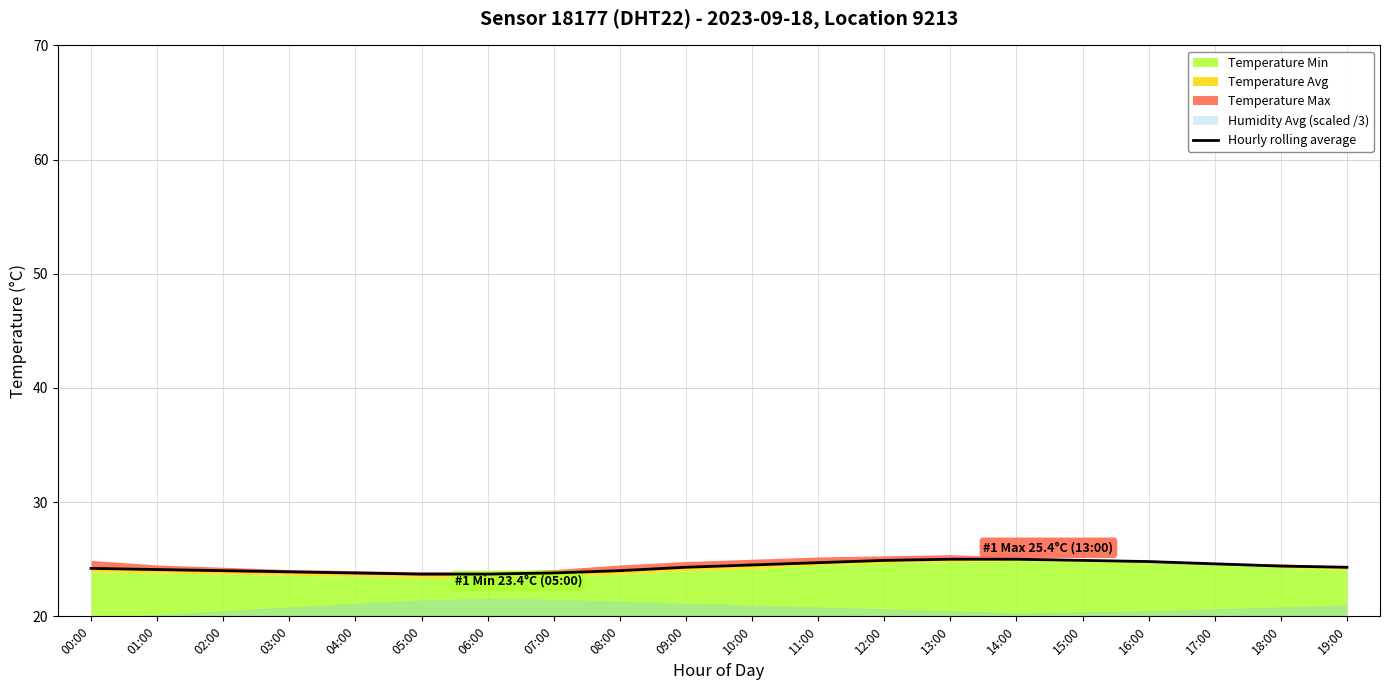

List the labels in order of value, smallest first.

05:00, 06:00, 04:00, 07:00, 03:00, 02:00, 08:00, 01:00, 00:00, 09:00, 19:00, 18:00, 10:00, 17:00, 11:00, 16:00, 12:00, 15:00, 13:00, 14:00